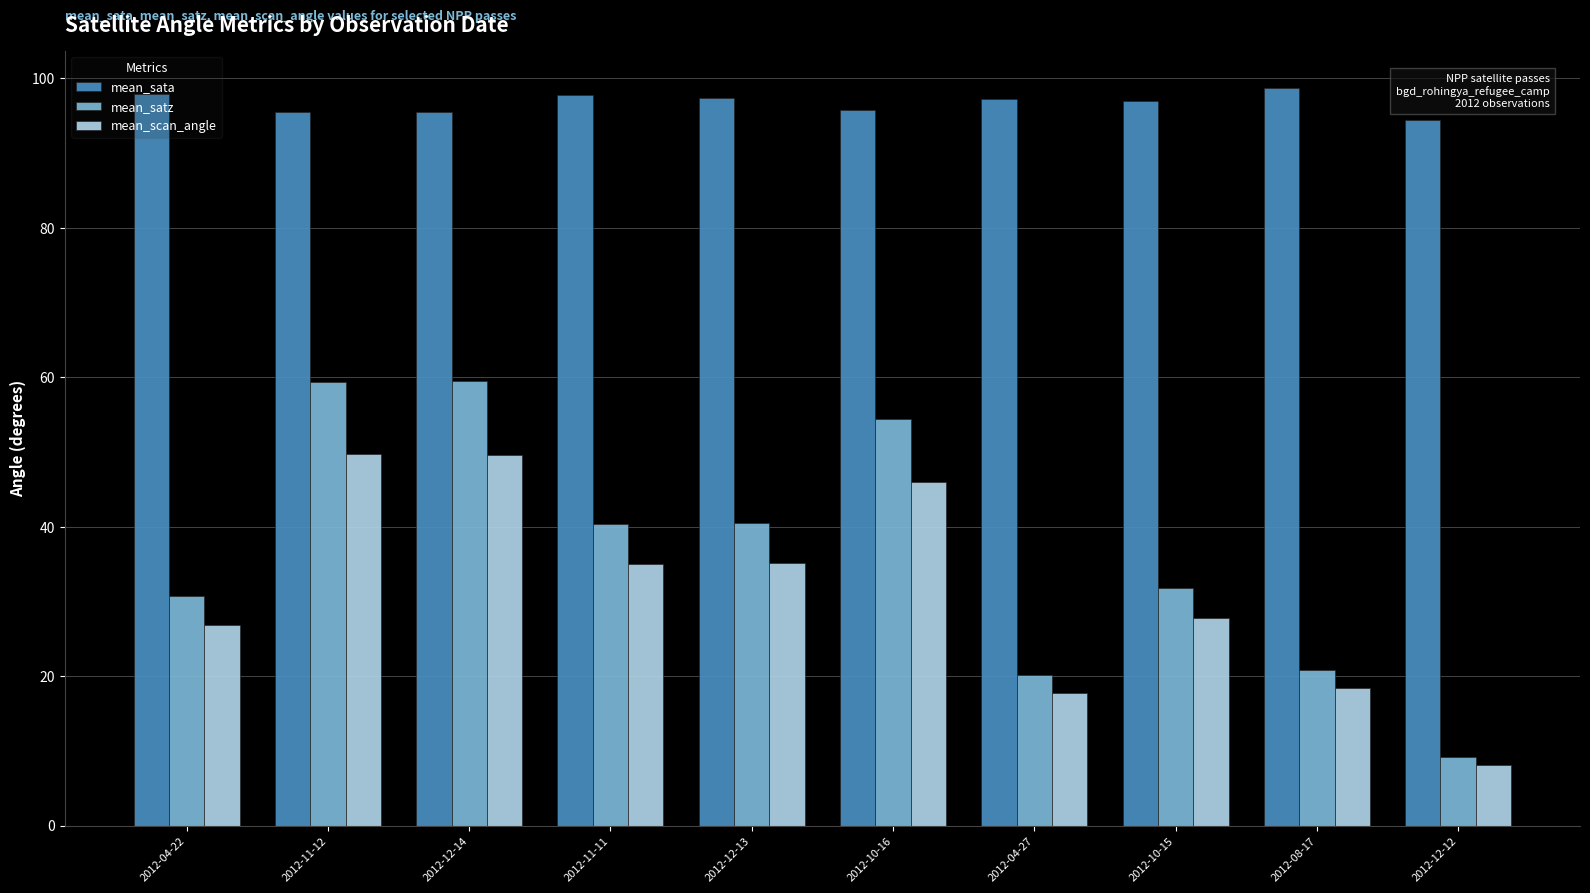

Which series has the largest range (max minus min)?

mean_satz